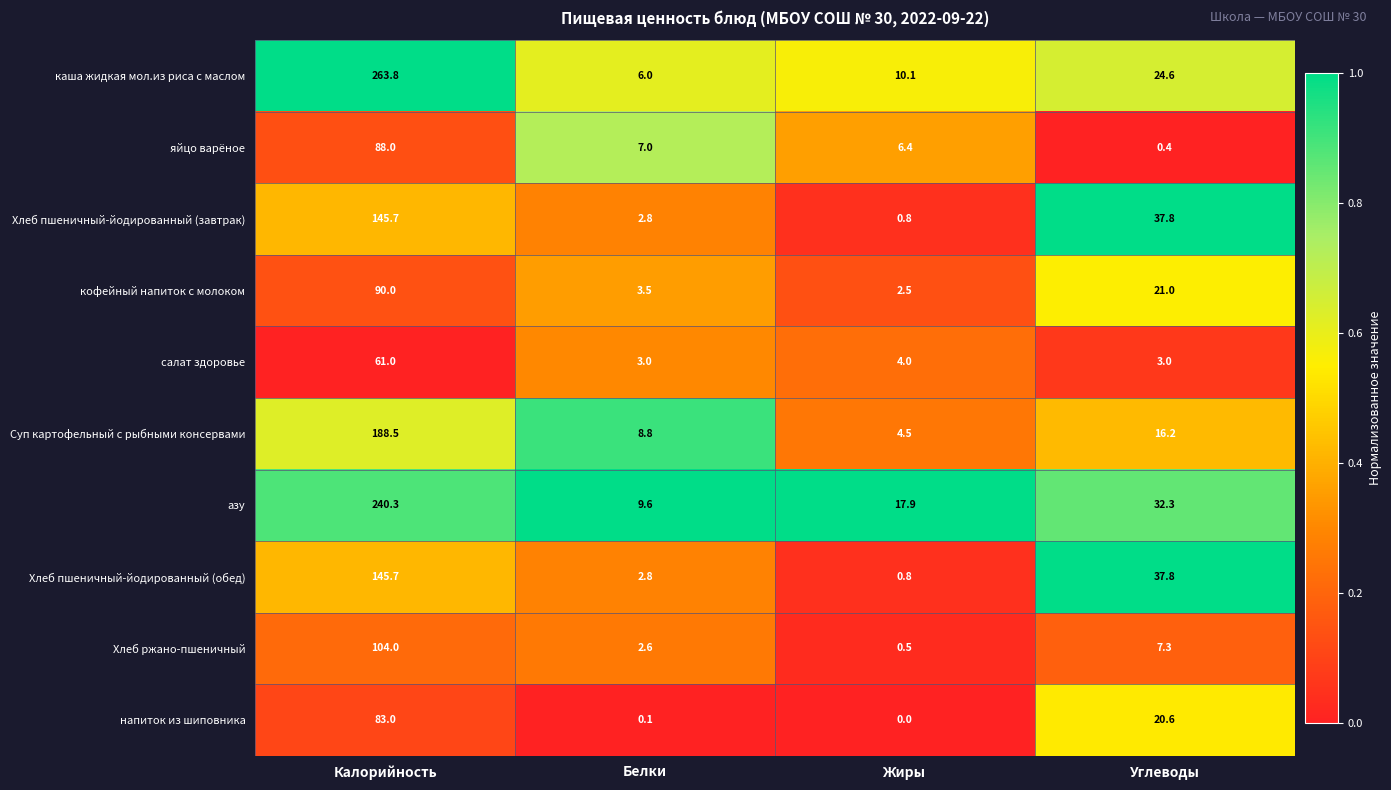

What is the difference between the maximum and second lowest values in the яйцо варёное series?

81.6